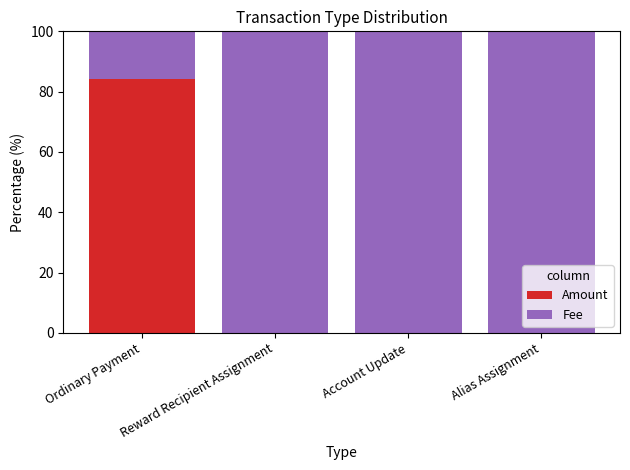

What is the highest value of the Amount series?

84.2